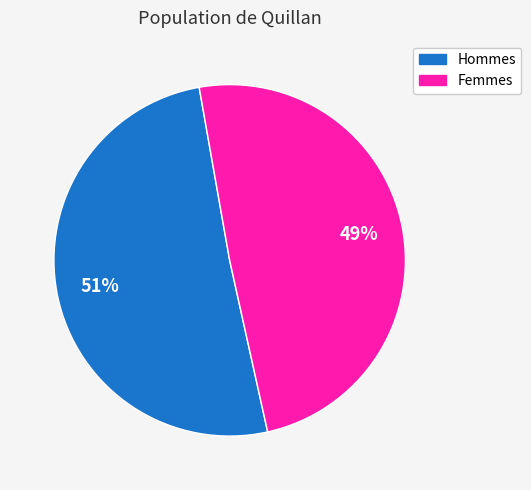

Count the number of slices in the pie.

2